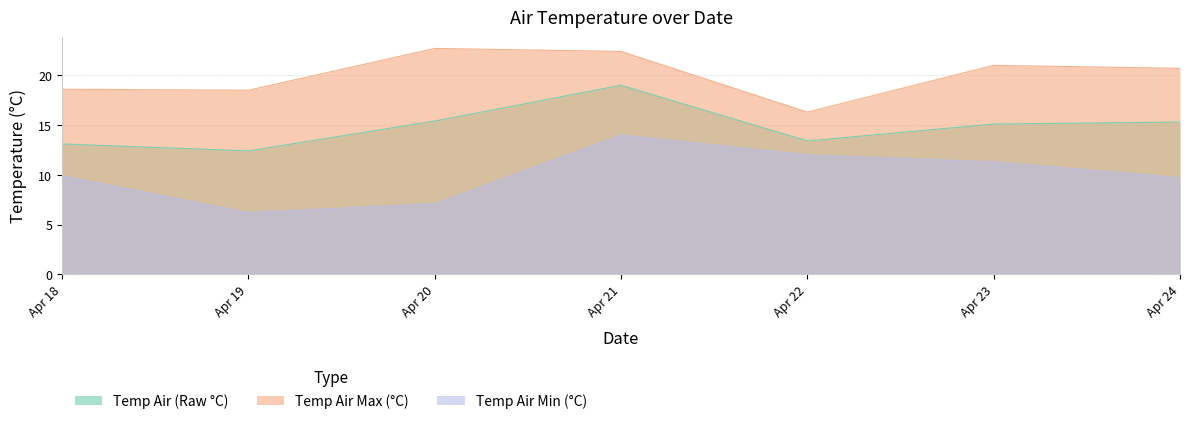

How many interior local valleys does the Temp Air Min (°C) series have?

1